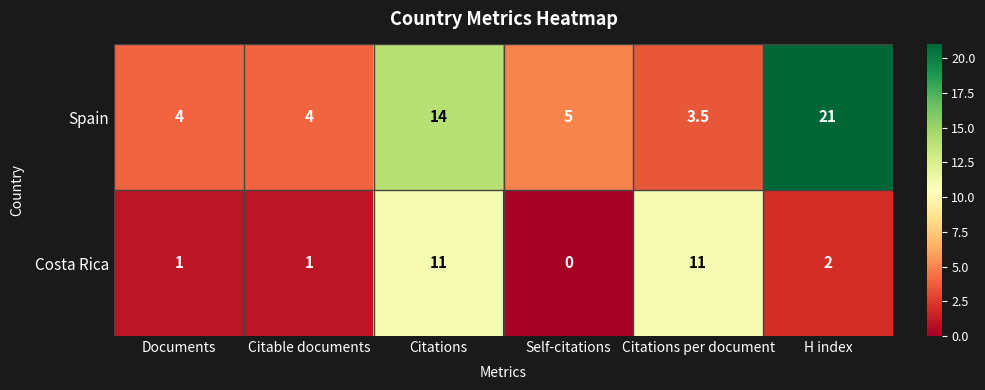

Rank the series by their average value, from lowest to highest.

Costa Rica, Spain